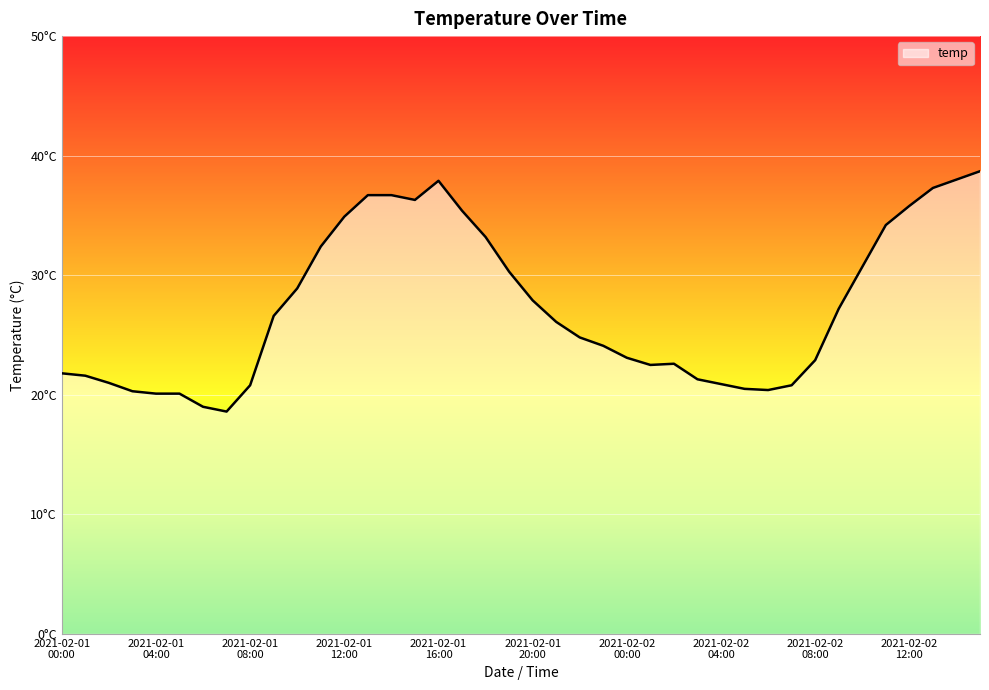

At which category does the data reach its first local valley?

2021-02-01 07:00